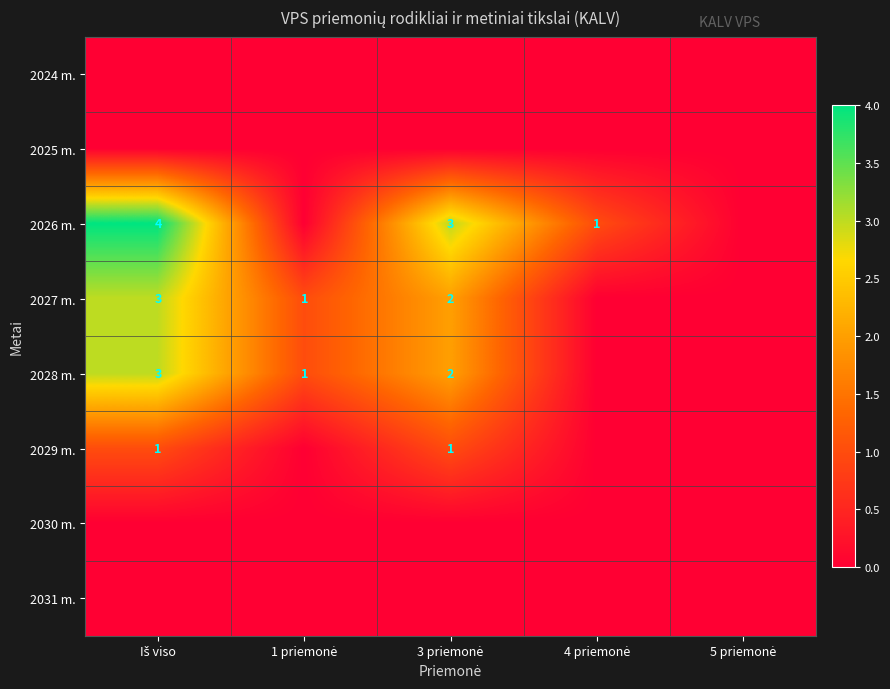

How many data points does each series have?

5